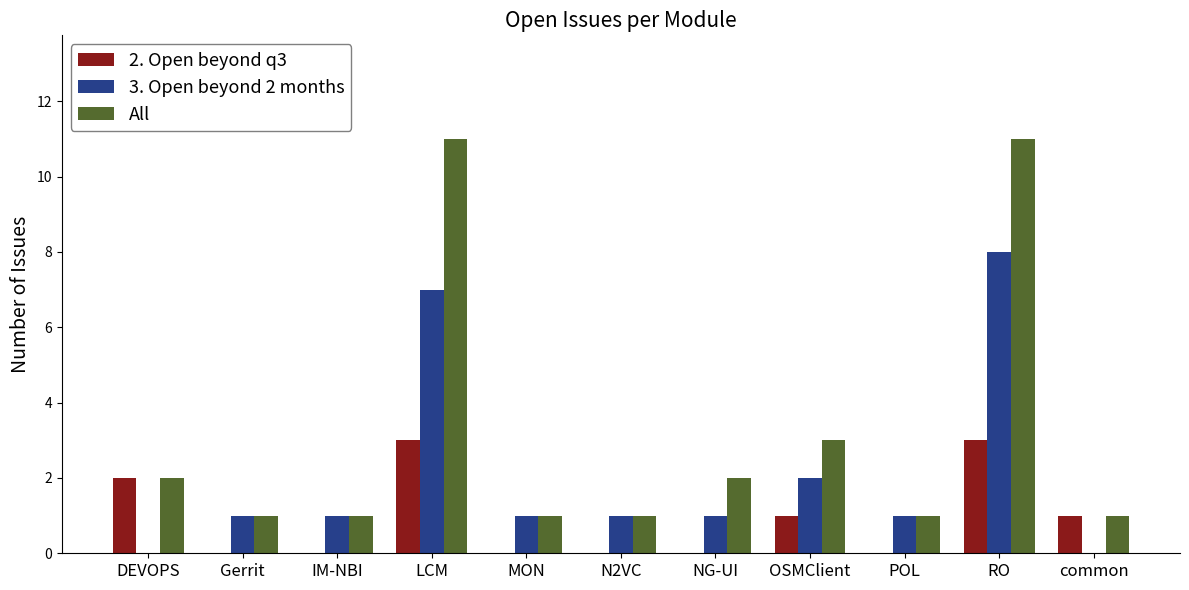

What is the sum of all All values?

35